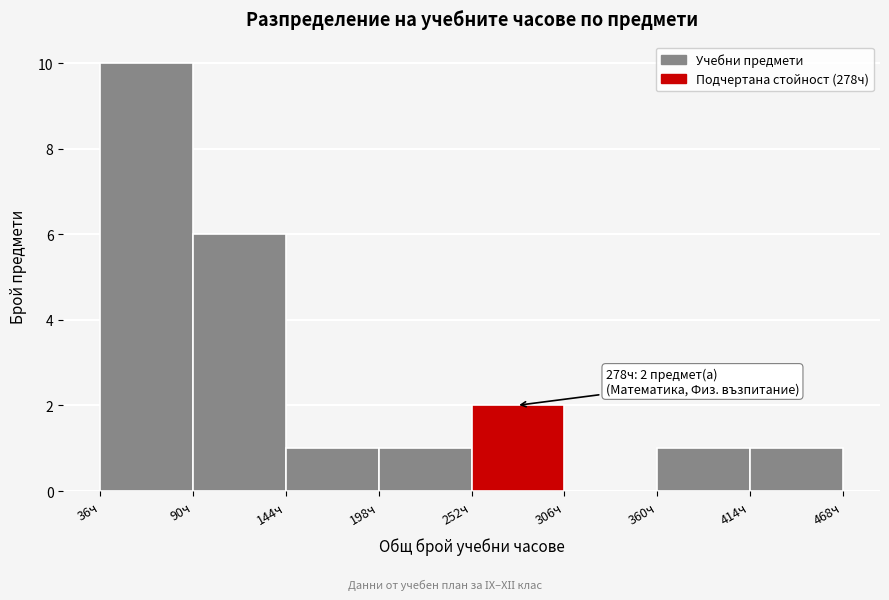

Which range on the x-axis has the tallest bar?

36 to 90